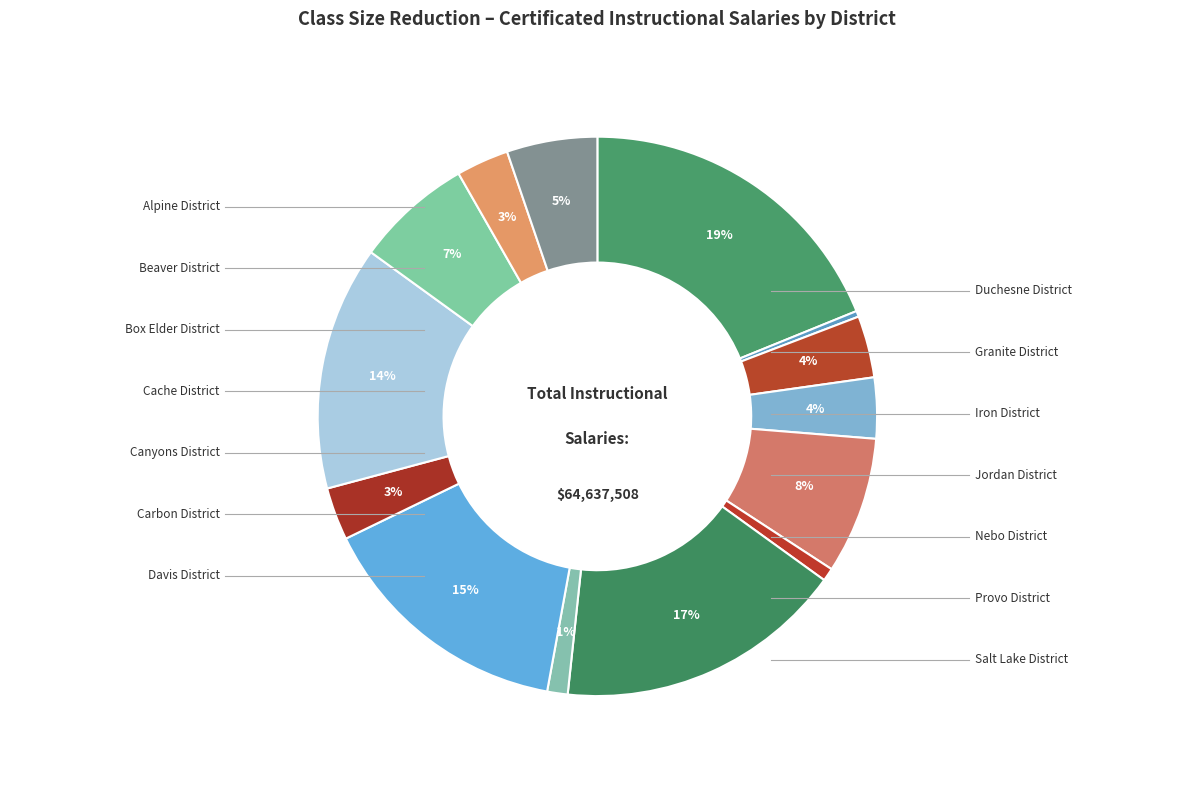

Which category has the biggest portion of the pie?

Alpine District